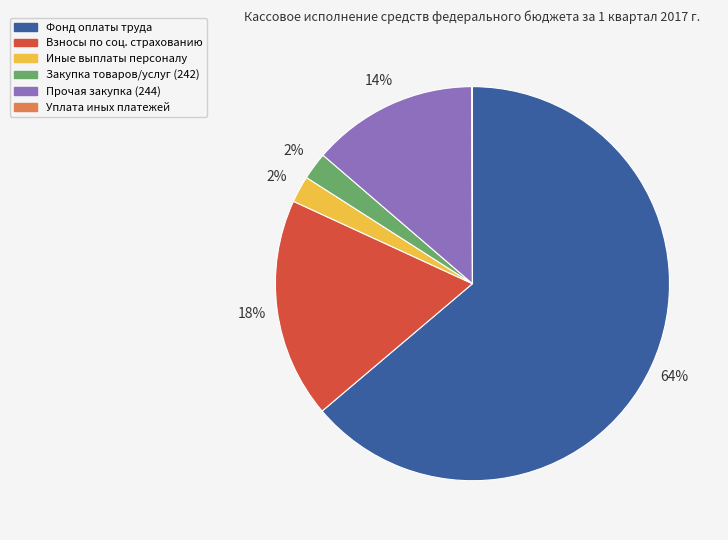

To the nearest percent, what is the average slice percentage?

17%